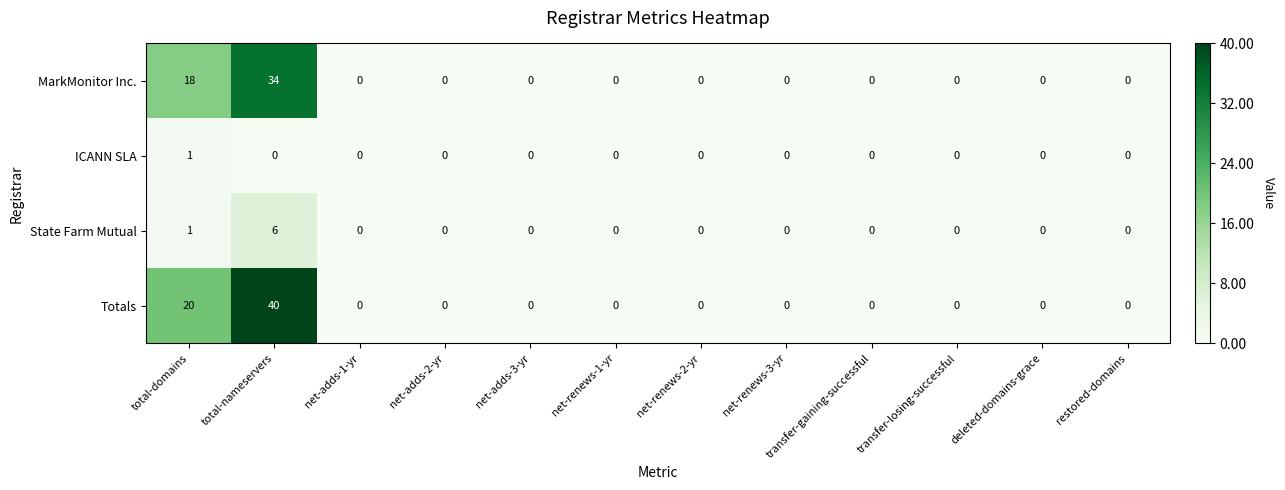

Which series has the largest range (max minus min)?

Totals